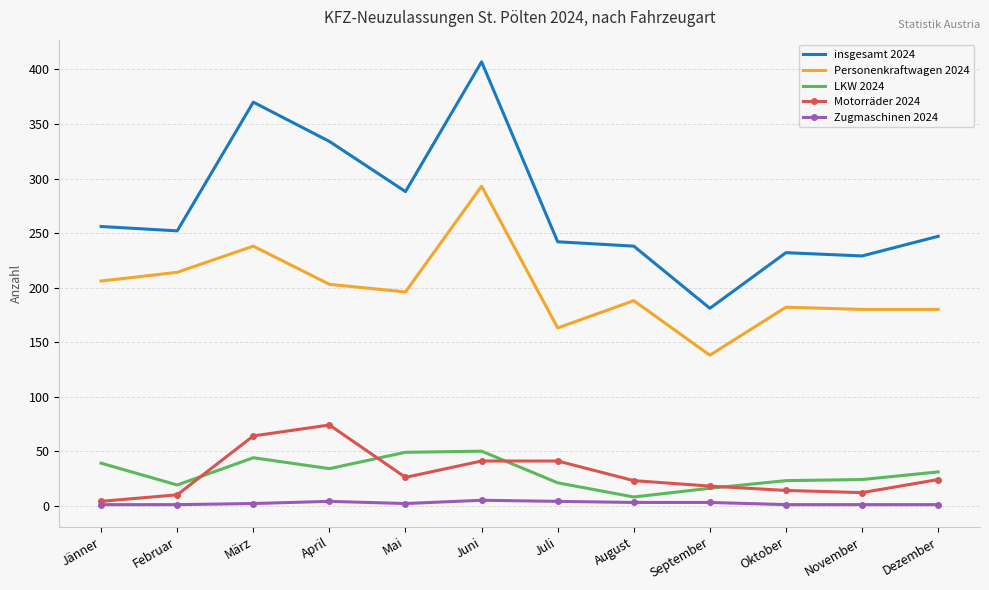

True or false: insgesamt 2024 and Zugmaschinen 2024 cross at least once.

False